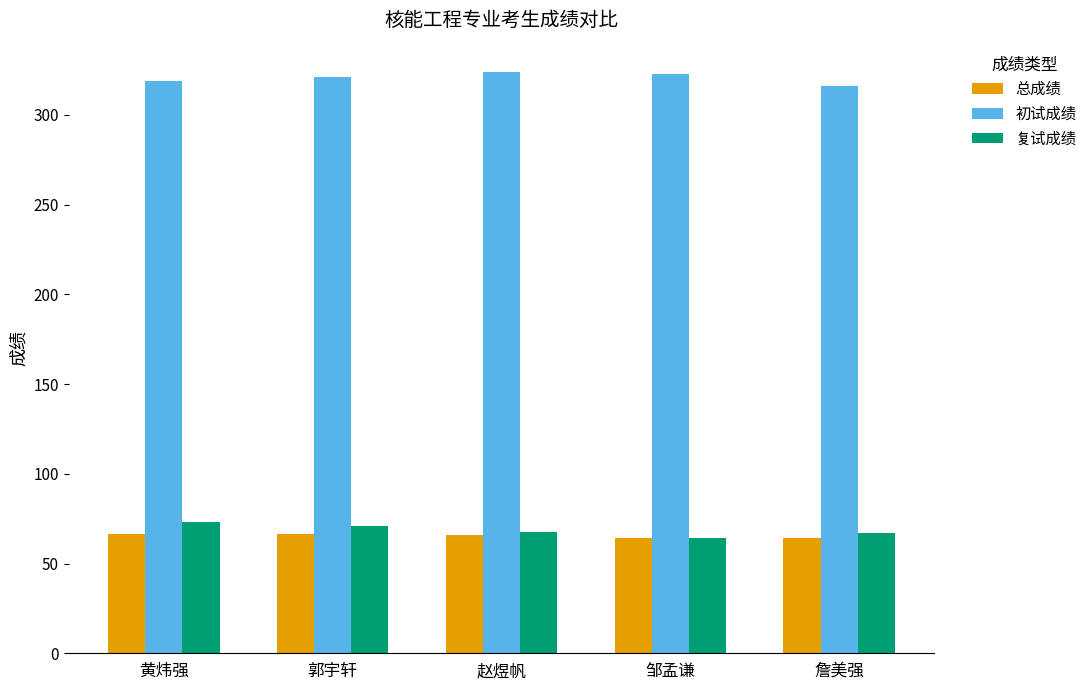

At how many categories does at least one series exceed 77?

5